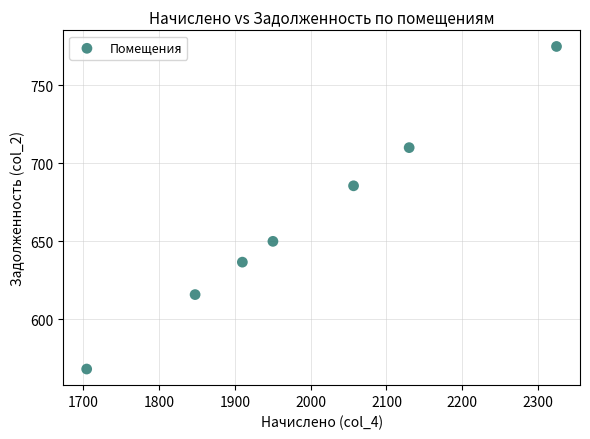

What Y value in the scatter plot is closest to 671?

685.5